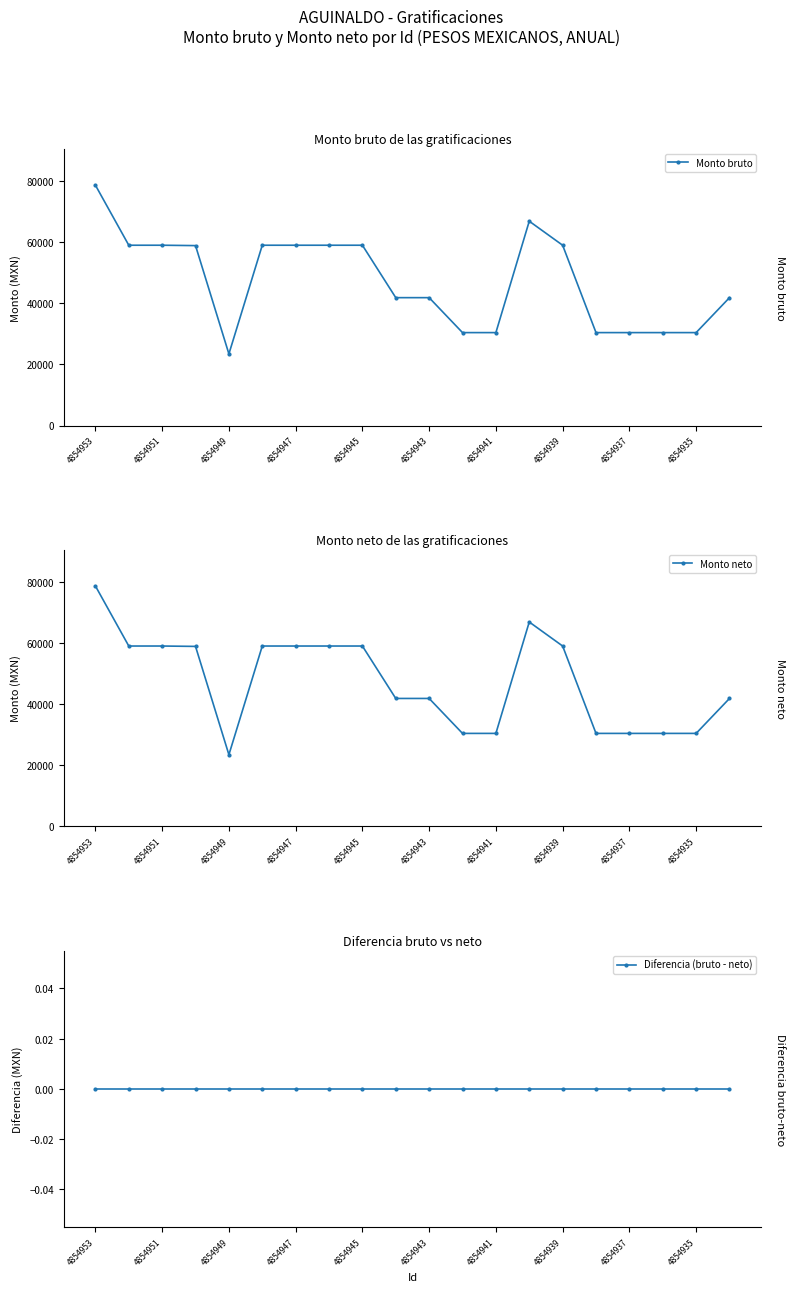

At which category does the chart reach its peak across all series?

4854953